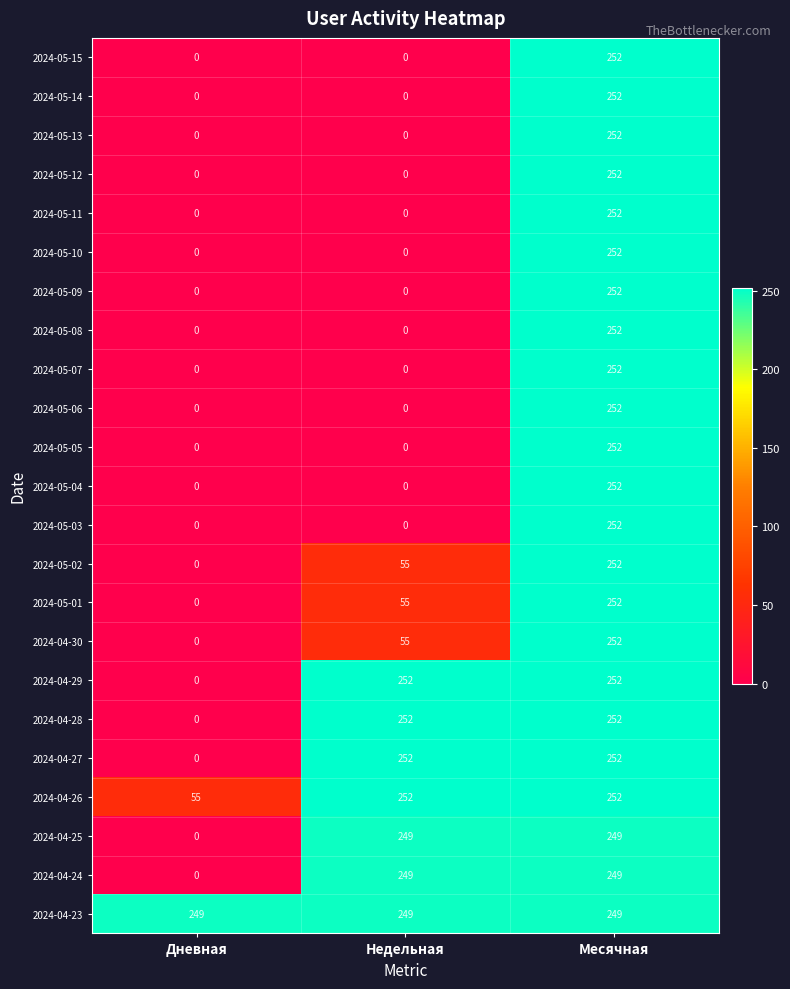

At which category is the sum across all series the highest?

Месячная